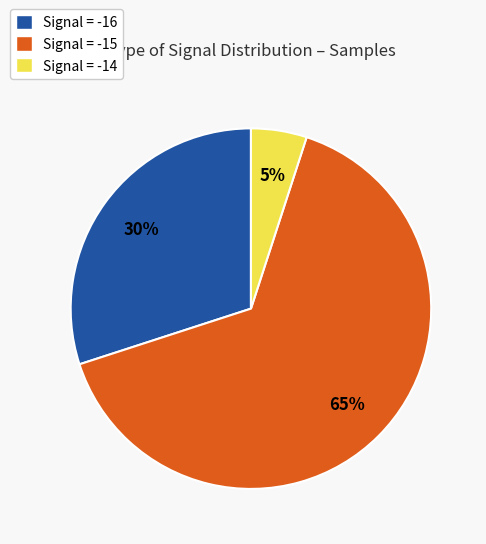

How many segments does this pie chart have?

3